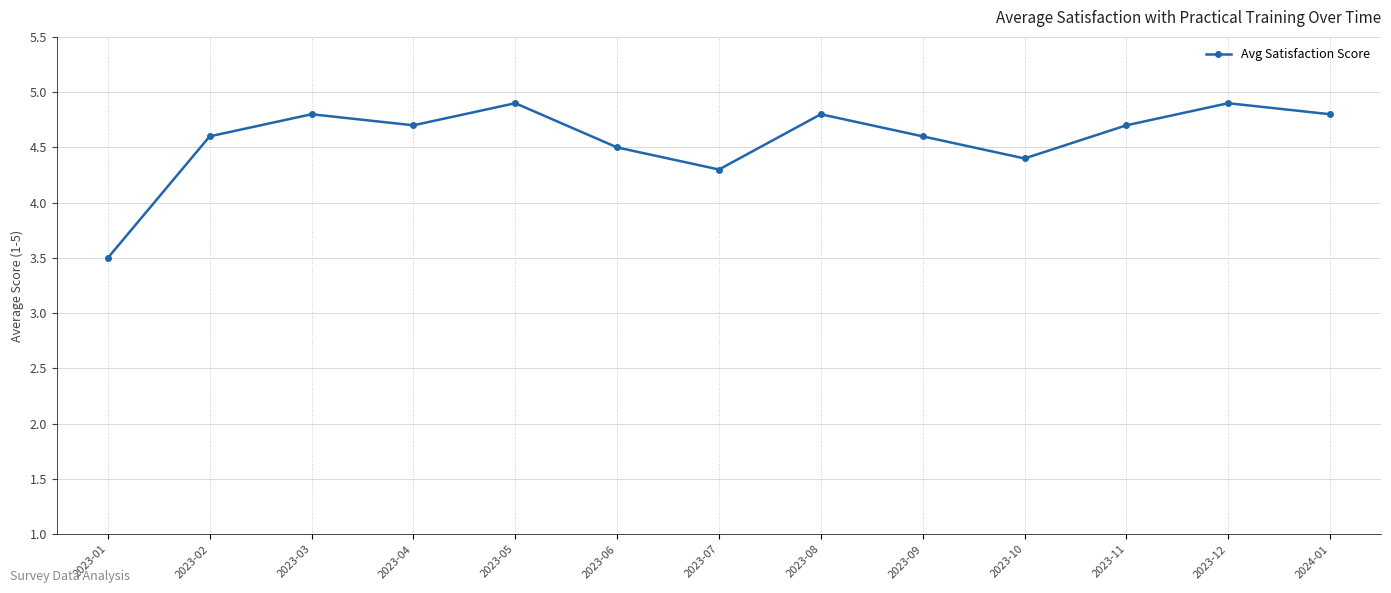

The value at 2023-09 is 4.6. True or false?

True